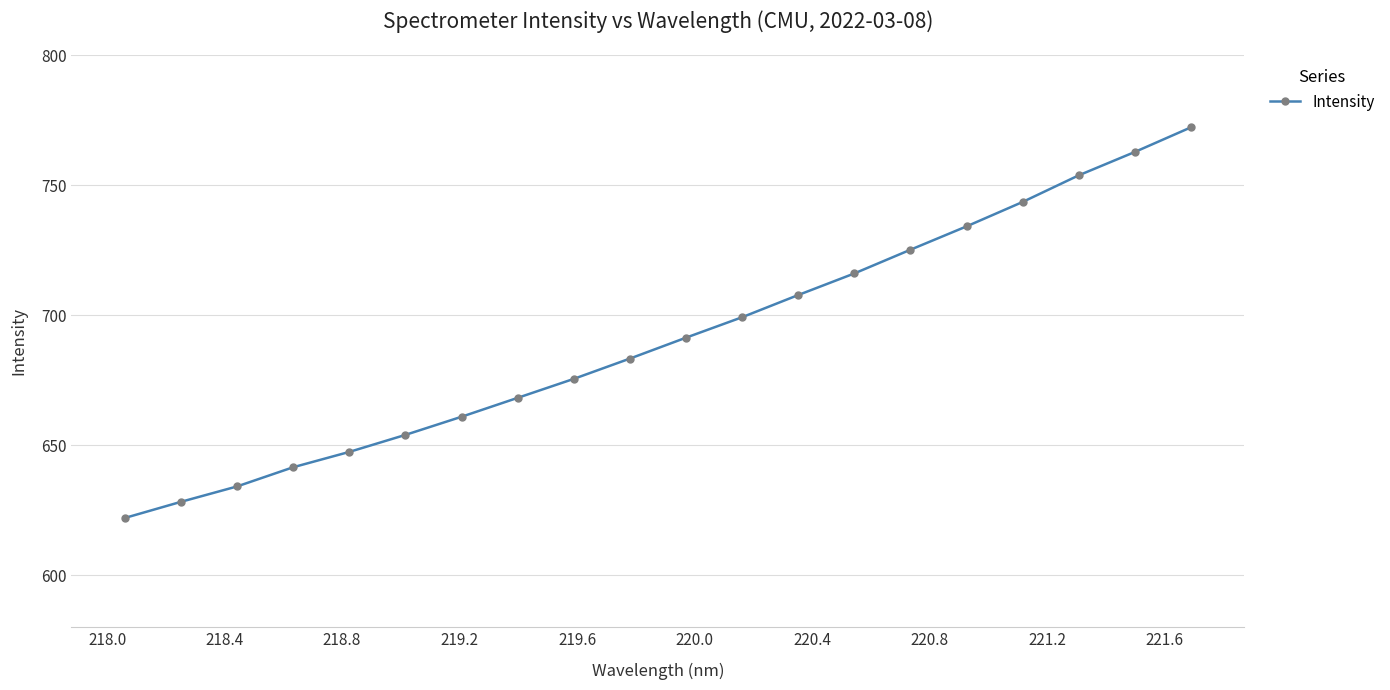

Count the number of values greater than 691.

10